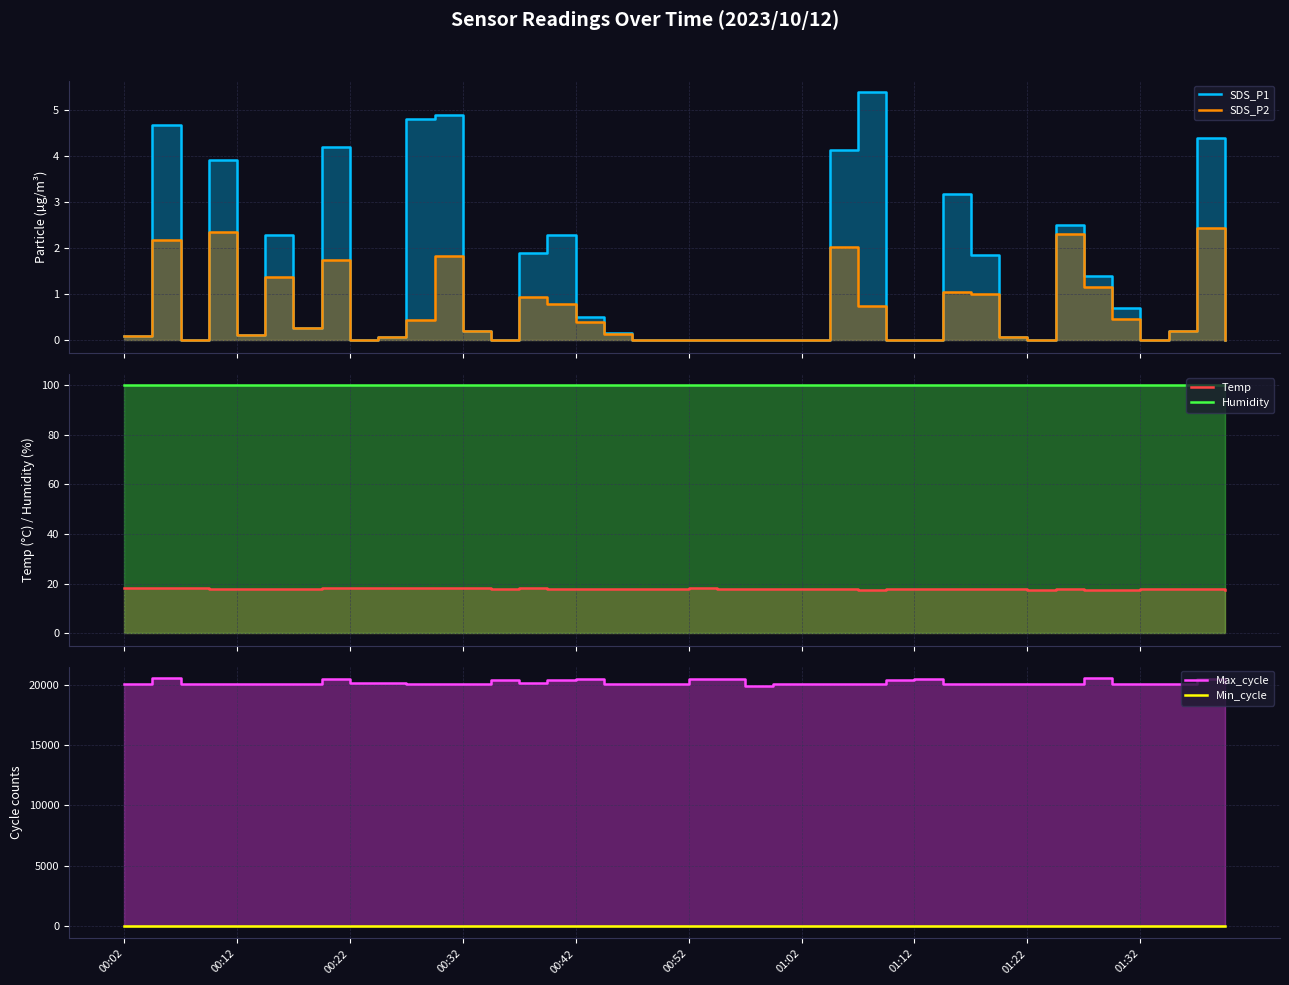

True or false: Min_cycle and Humidity cross at least once.

False